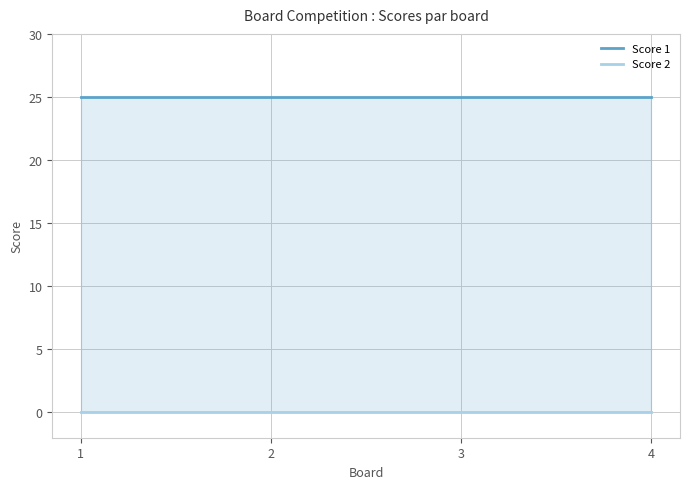

What are all the series names shown in the legend?

Score 1, Score 2